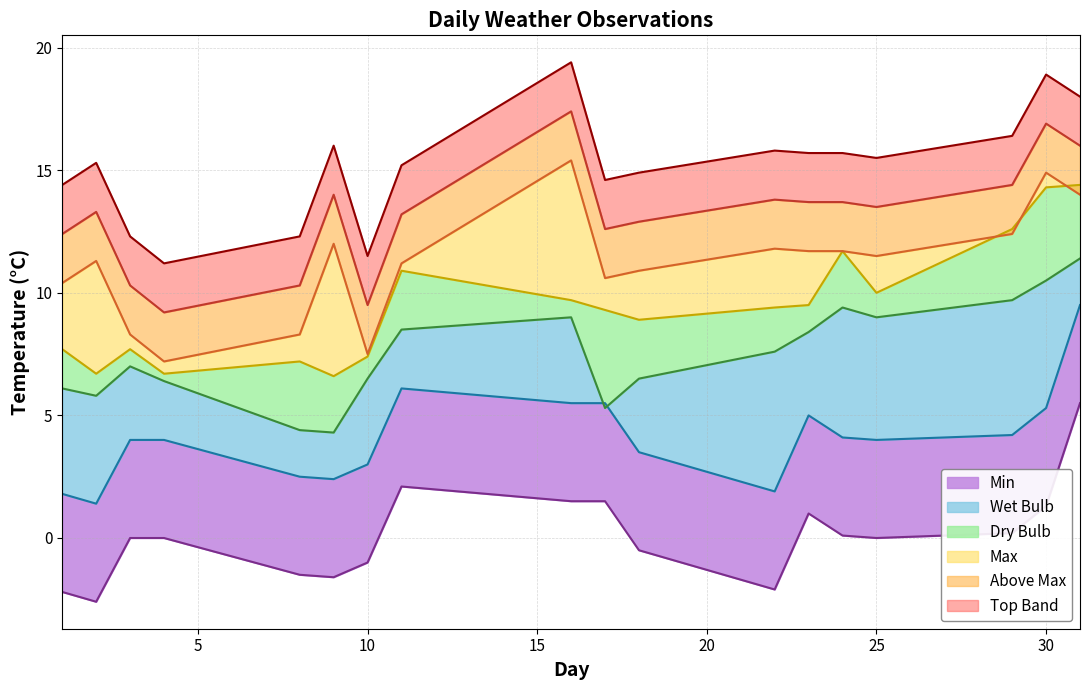

The value of Min at 25 is 0.0. True or false?

True